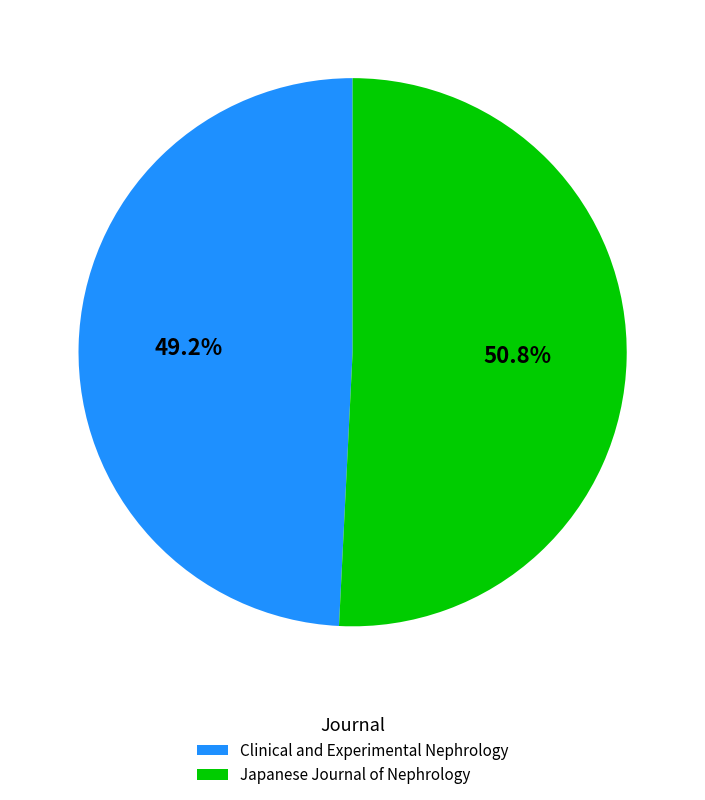

What is the largest slice in the pie chart?

Japanese Journal of Nephrology